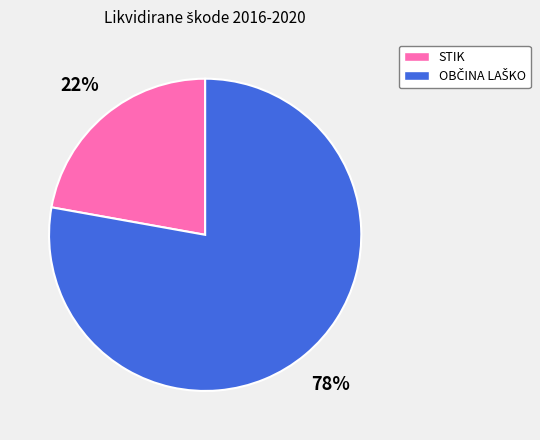

Is there any slice that represents more than half of the pie?

Yes